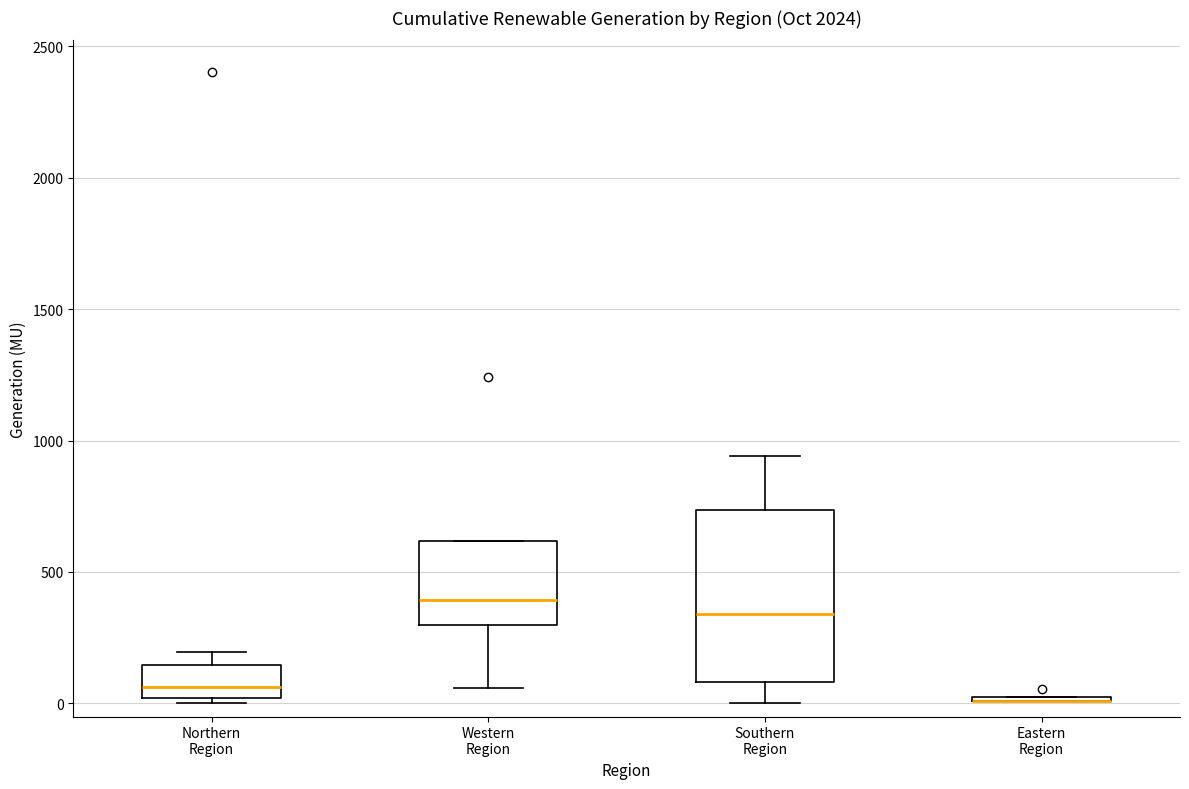

Which box is the tallest, from its lower edge to its upper edge?

Southern Region